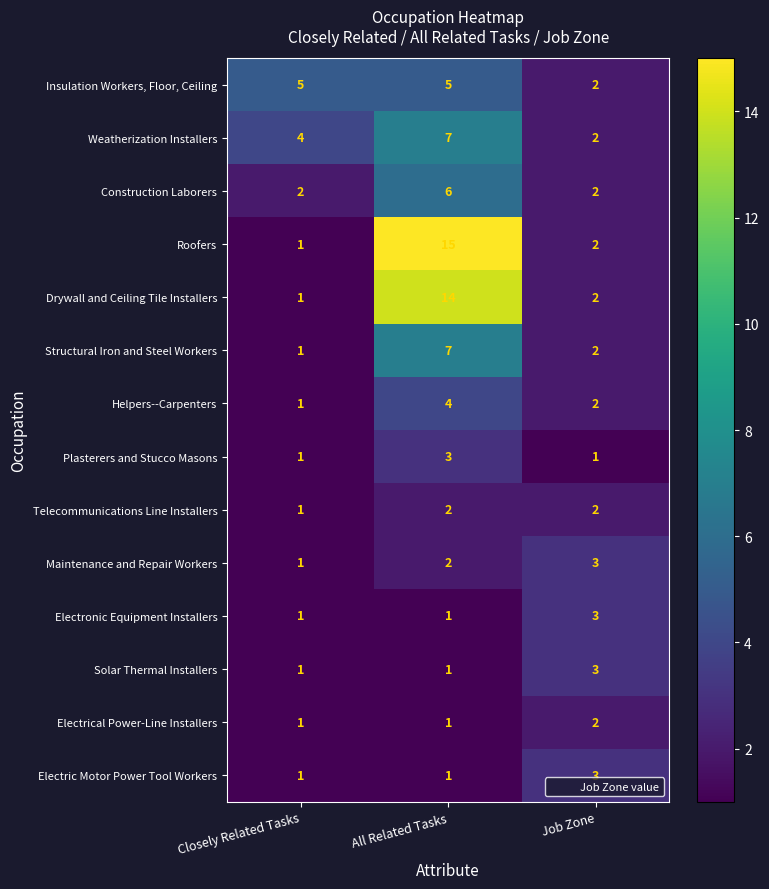

Which series has the widest spread of values?

Roofers